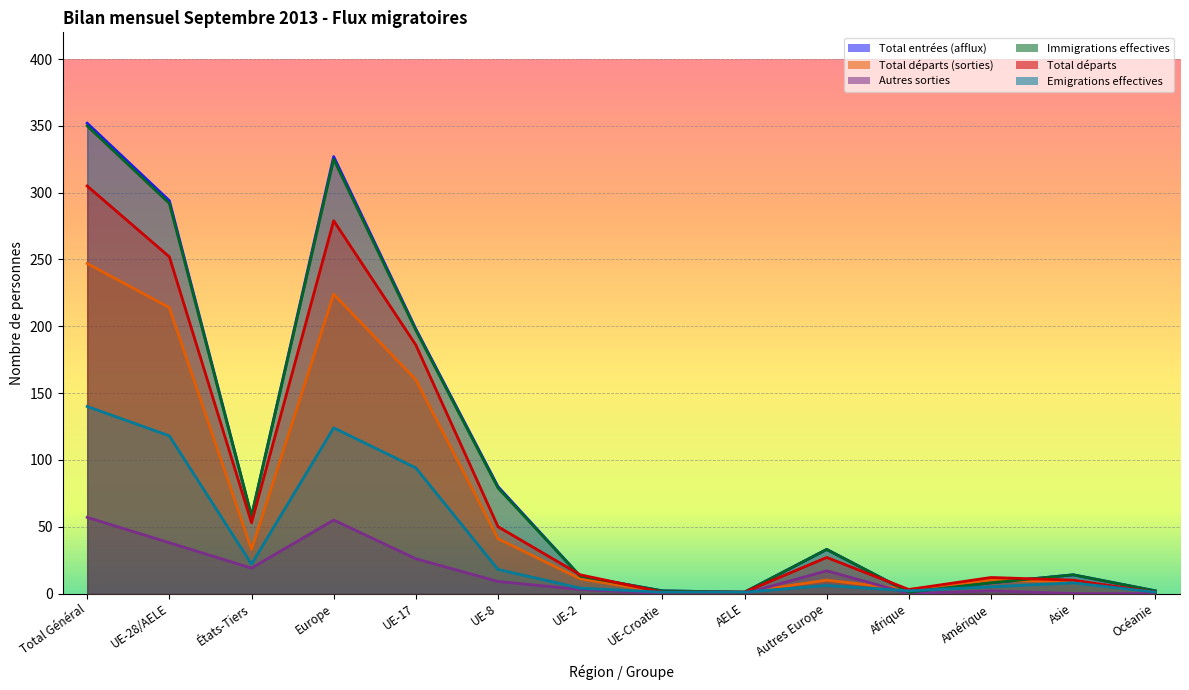

Is the value of Autres sorties at Afrique greater than the value of Emigrations effectives at AELE?

No